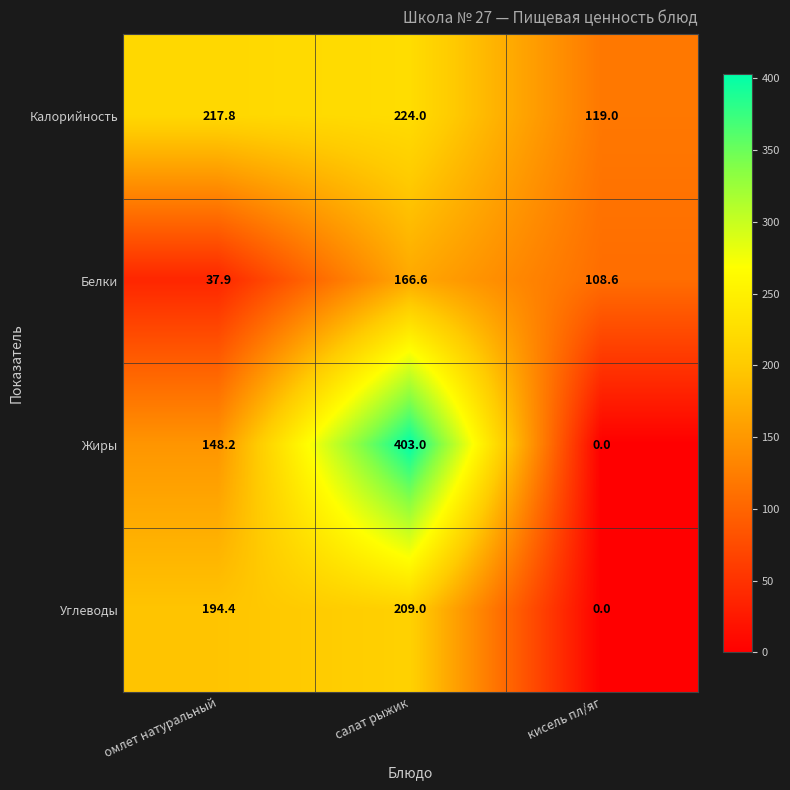

Which label corresponds to the smallest value in the chart?

кисель пл/яг